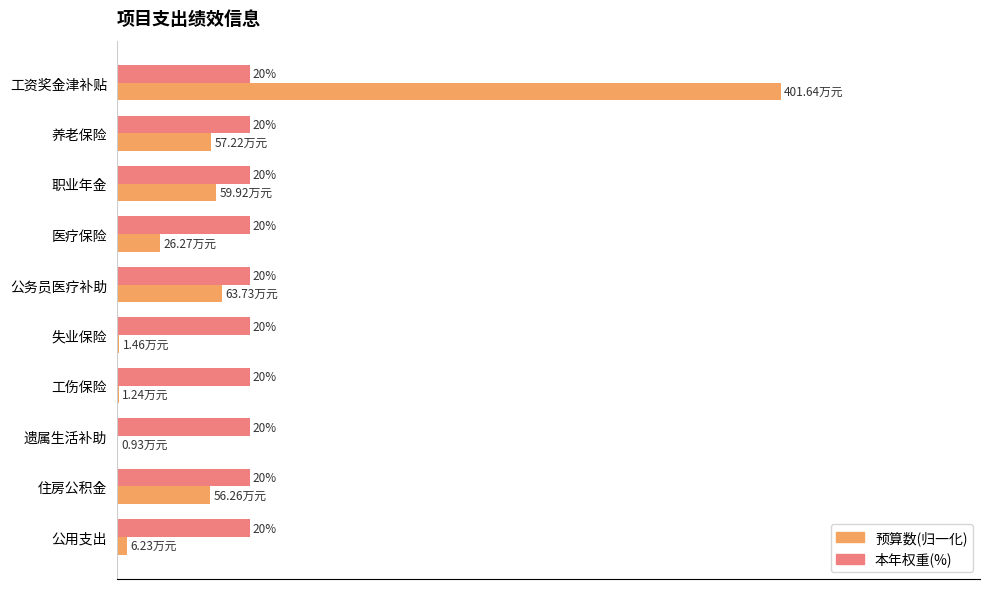

Where is 预算数(归一化) nearest to the value 50?

公务员医疗补助